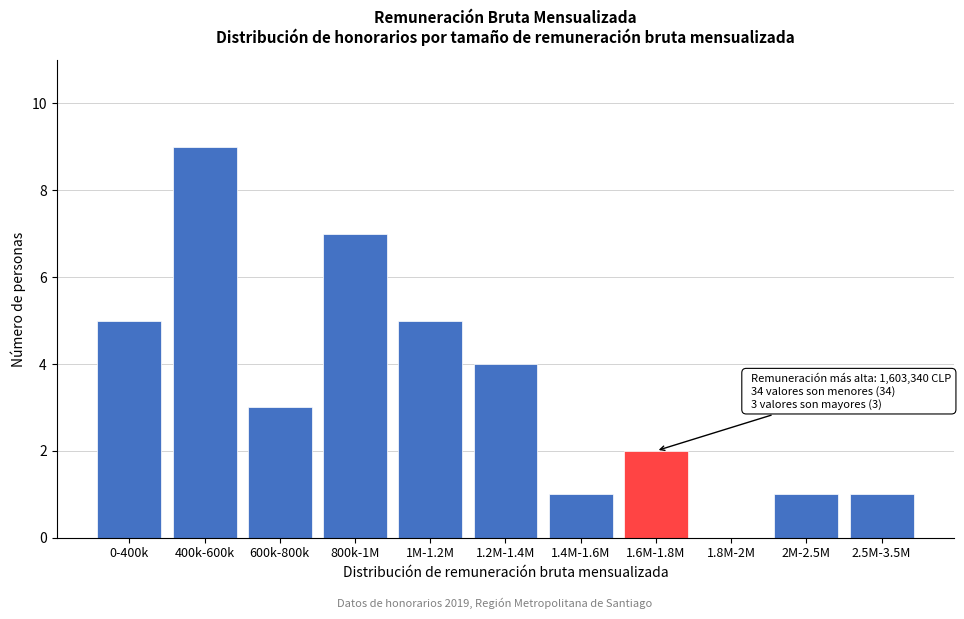

Reading right to left, transcribe all the data shown in this chart.

2.5M-3.5M=1	2M-2.5M=1	1.8M-2M=0	1.6M-1.8M=2	1.4M-1.6M=1	1.2M-1.4M=4	1M-1.2M=5	800k-1M=7	600k-800k=3	400k-600k=9	0-400k=5